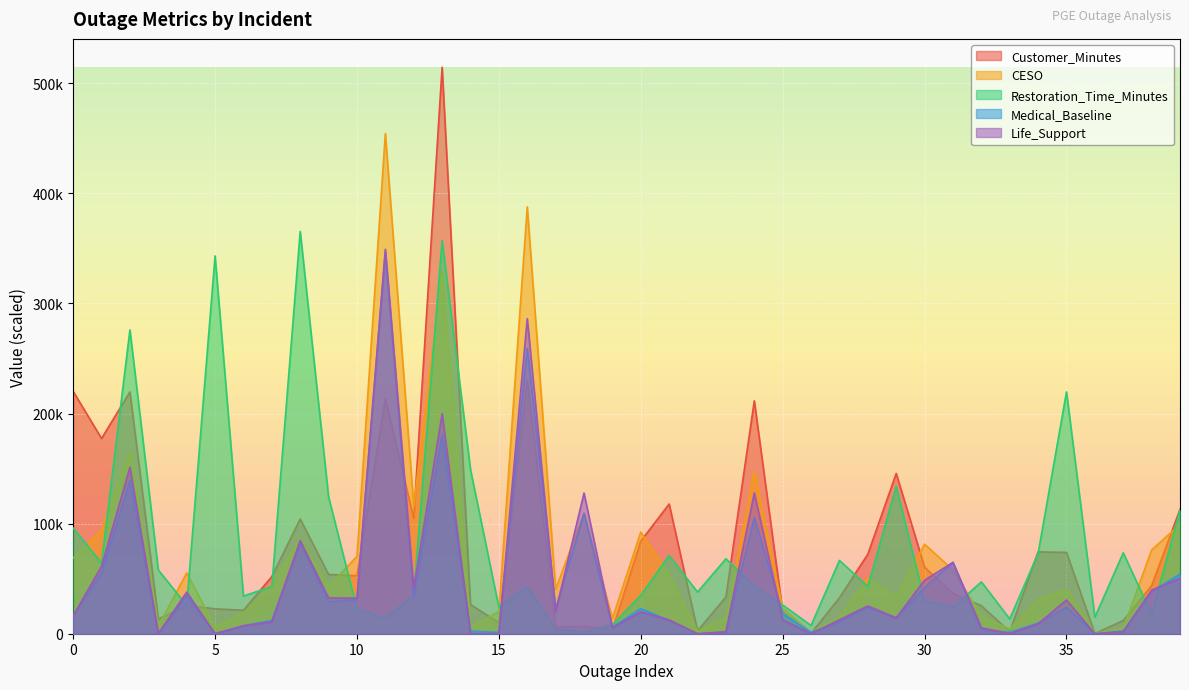

At how many categories does at least one series exceed 170090?

10